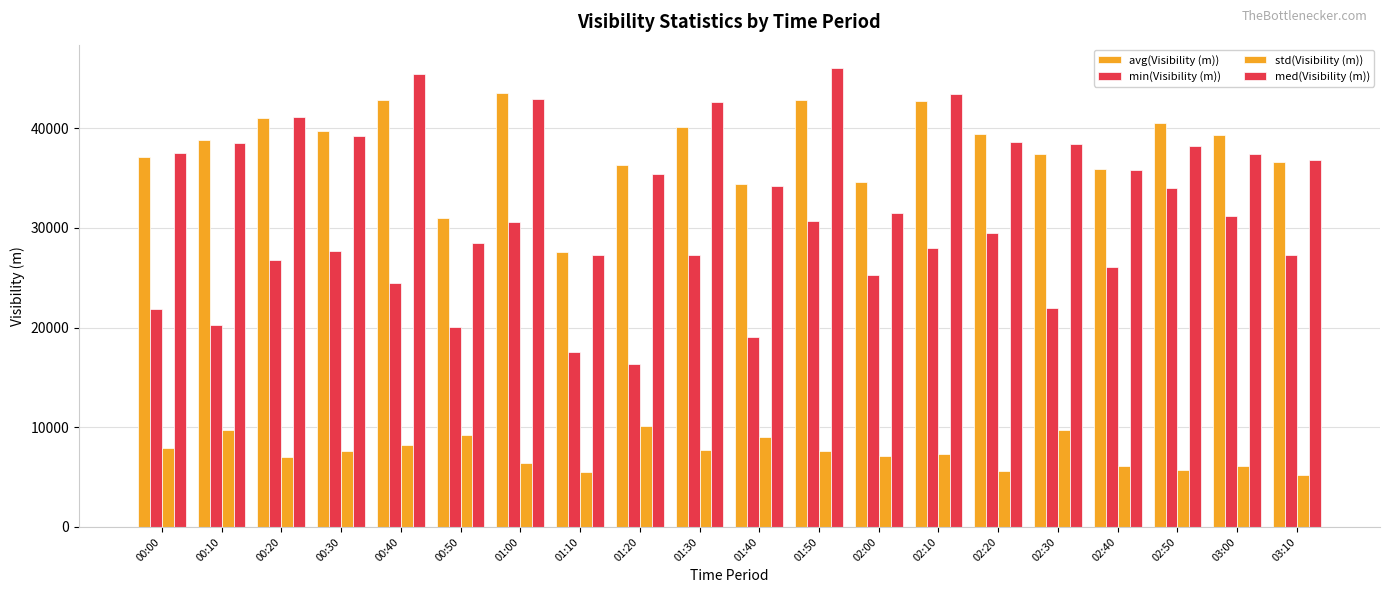

What is the label of the 13th bar from the right?

01:10